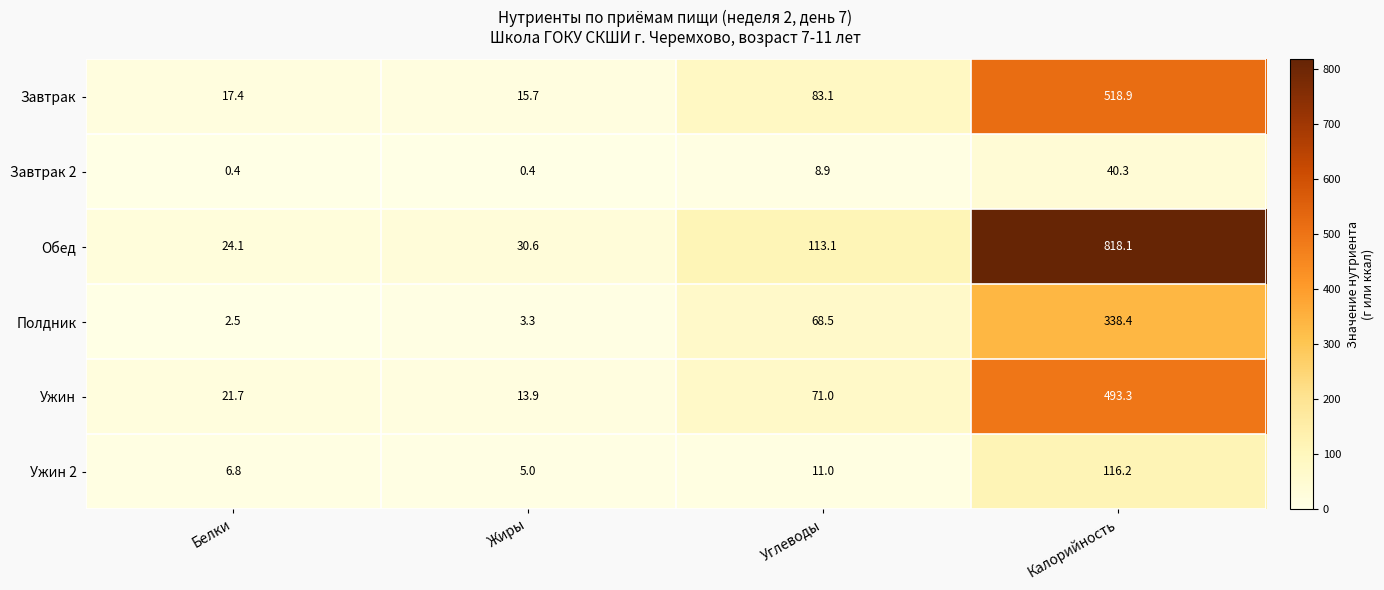

What is the total value across all series at Углеводы?

355.6